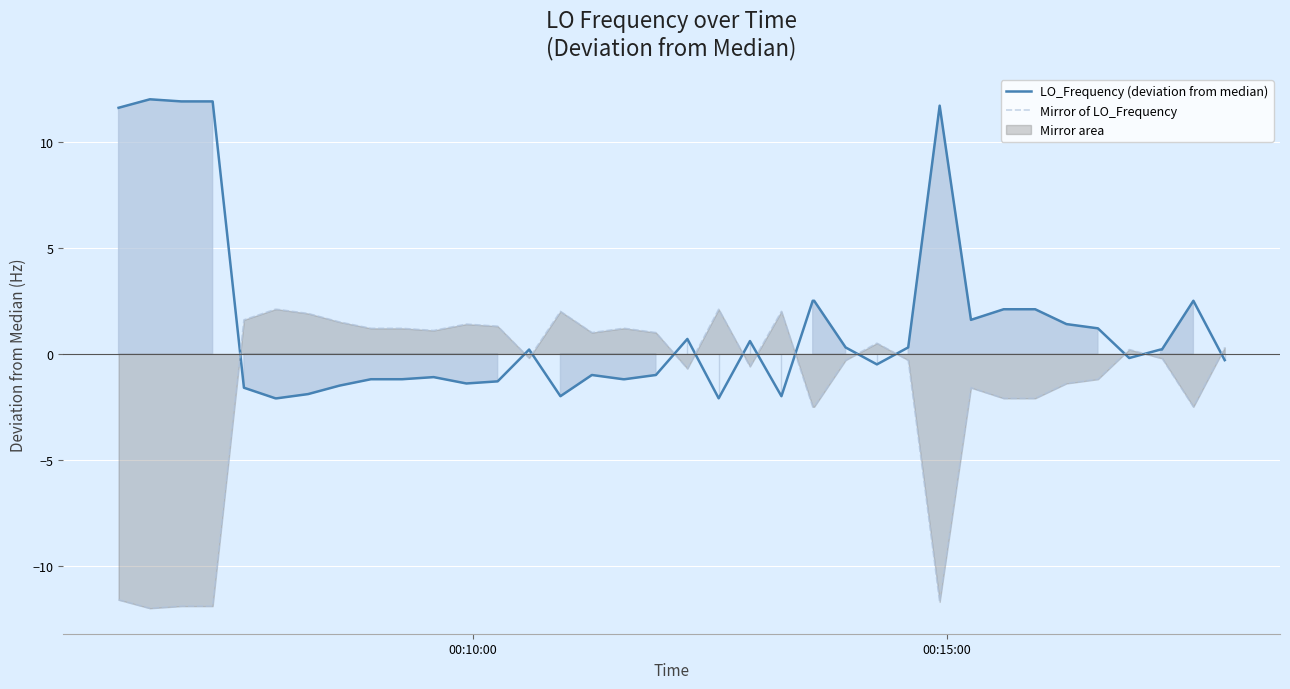

What is the lowest value of the Mirror of LO_Frequency series?

-12.0